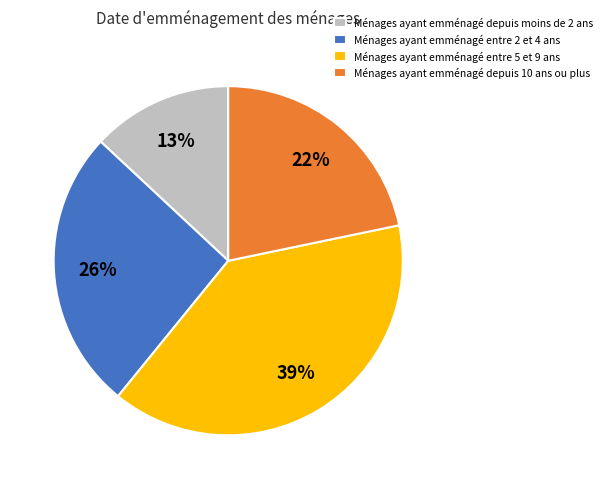

What percentage is the Ménages ayant emménagé entre 2 et 4 ans slice, to the nearest percent?

26%